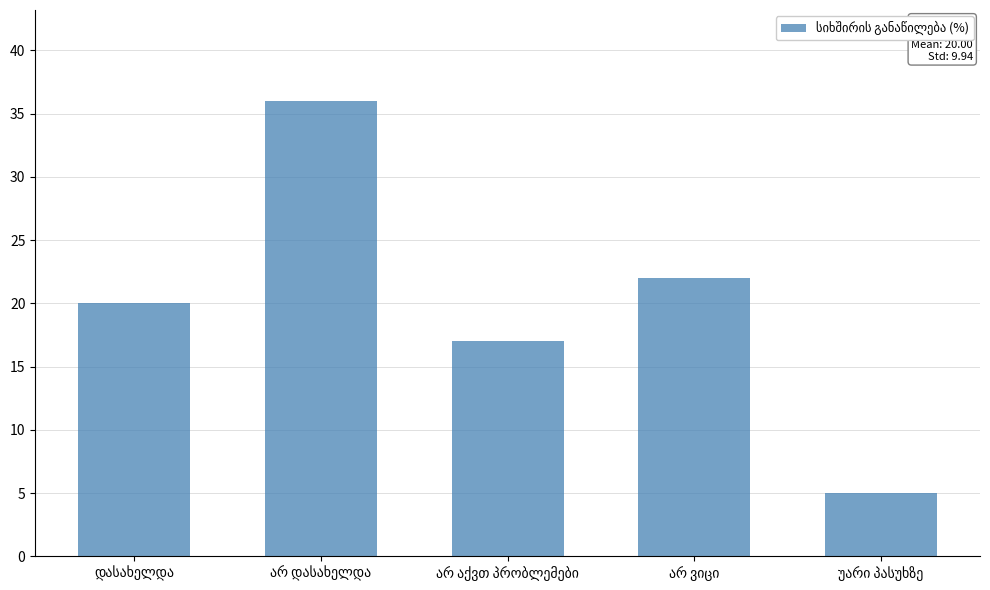

What is the value of the 1st bar from the left?

20